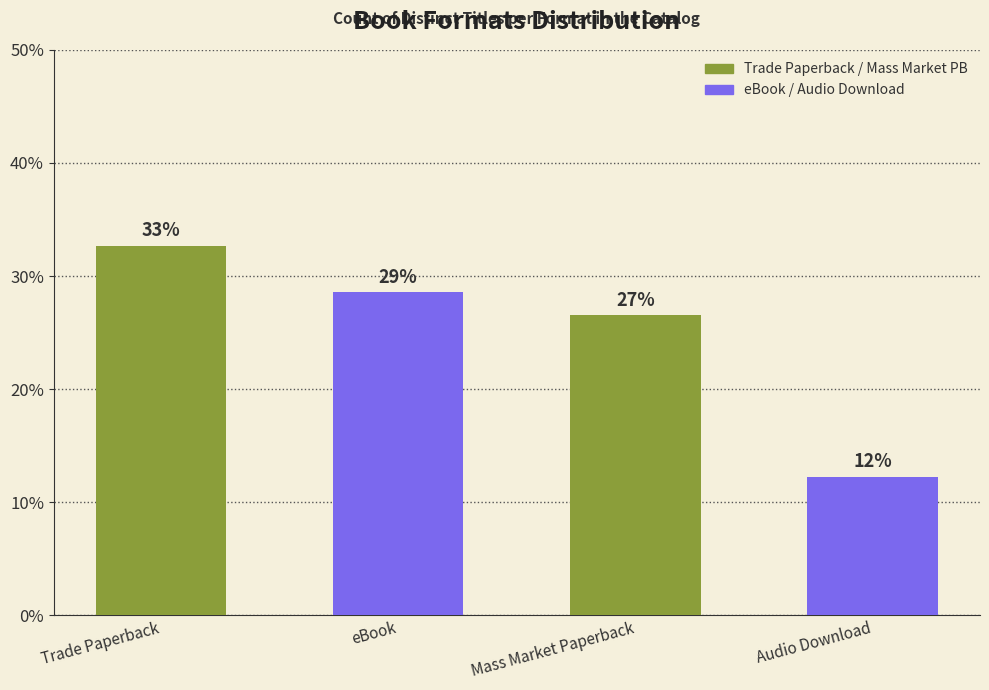

Does the chart contain any negative values?

No